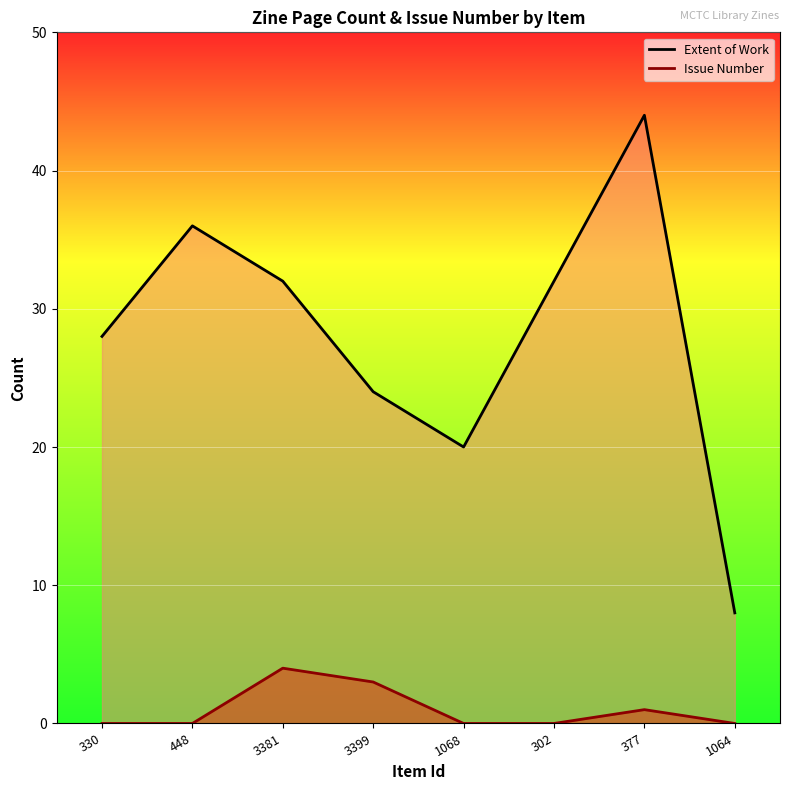

How many categories are shown in the chart?

8